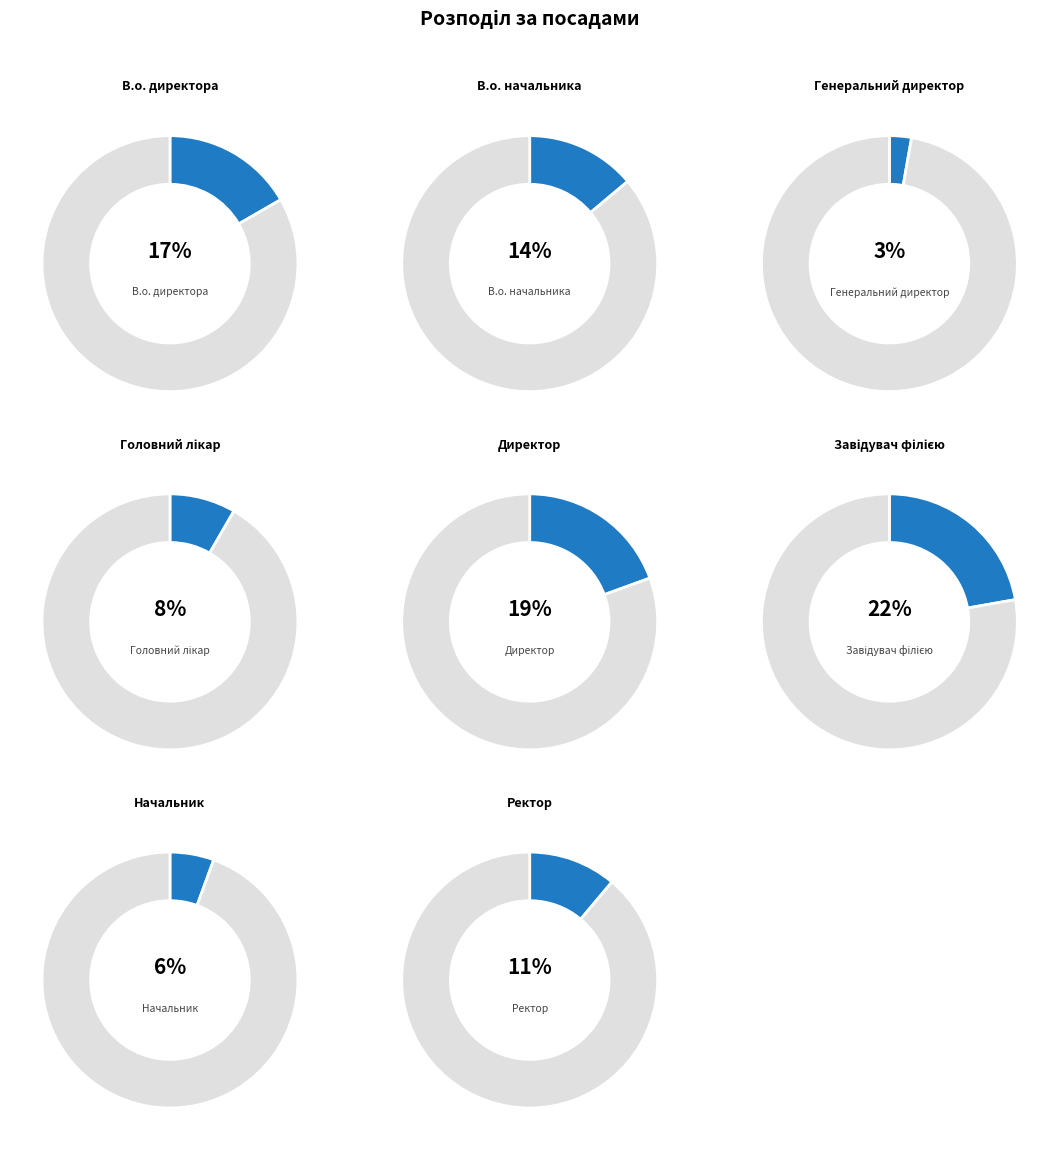

Does Ректор account for over 50% of the chart?

No